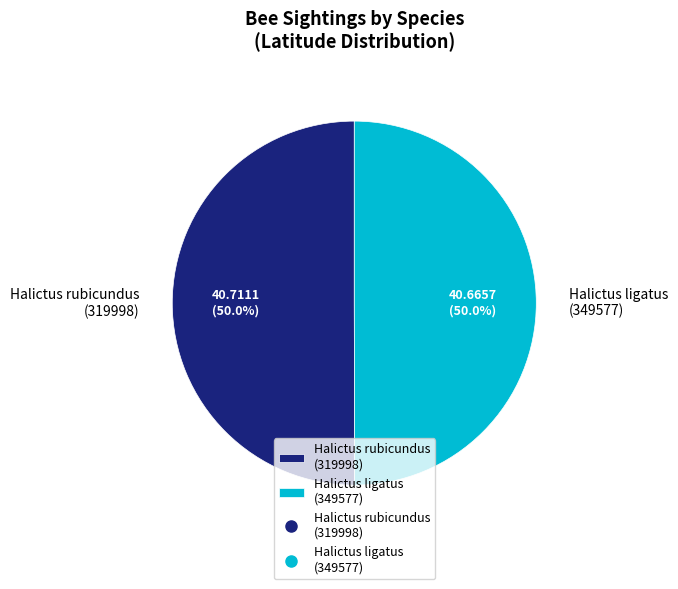

Is the sum of Halictus ligatus (349577) and Halictus rubicundus (319998) greater than half?

Yes